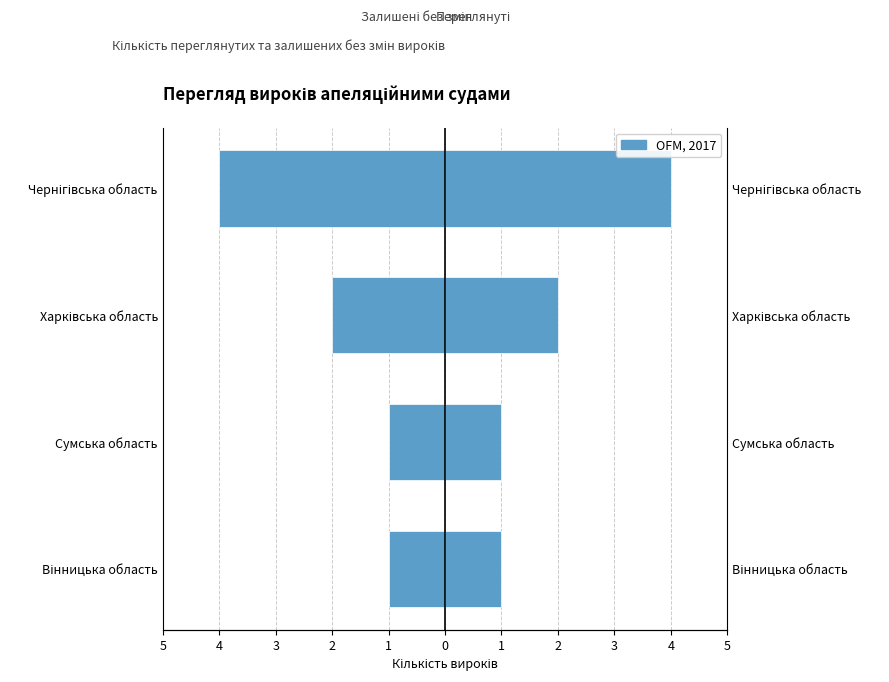

How many data points in Залишені без змін are less than -1?

2